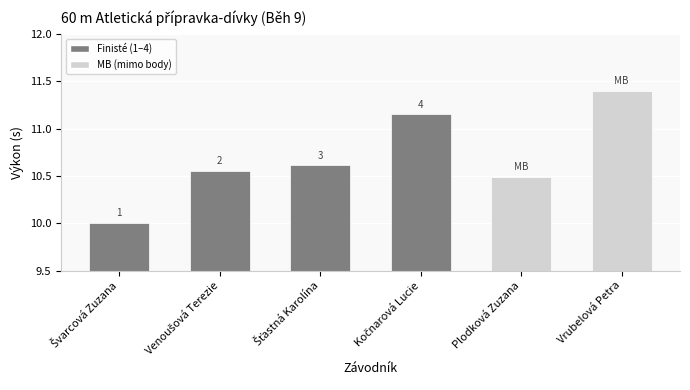

Are the bars horizontal?

No